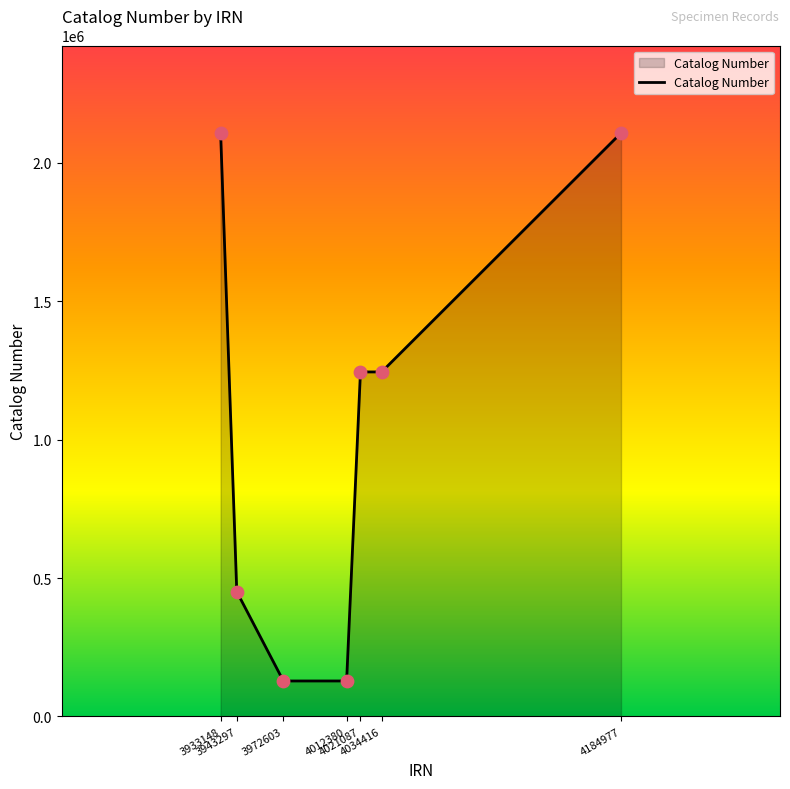

What is the change in value from 3933148 to 3943297?

-1656374